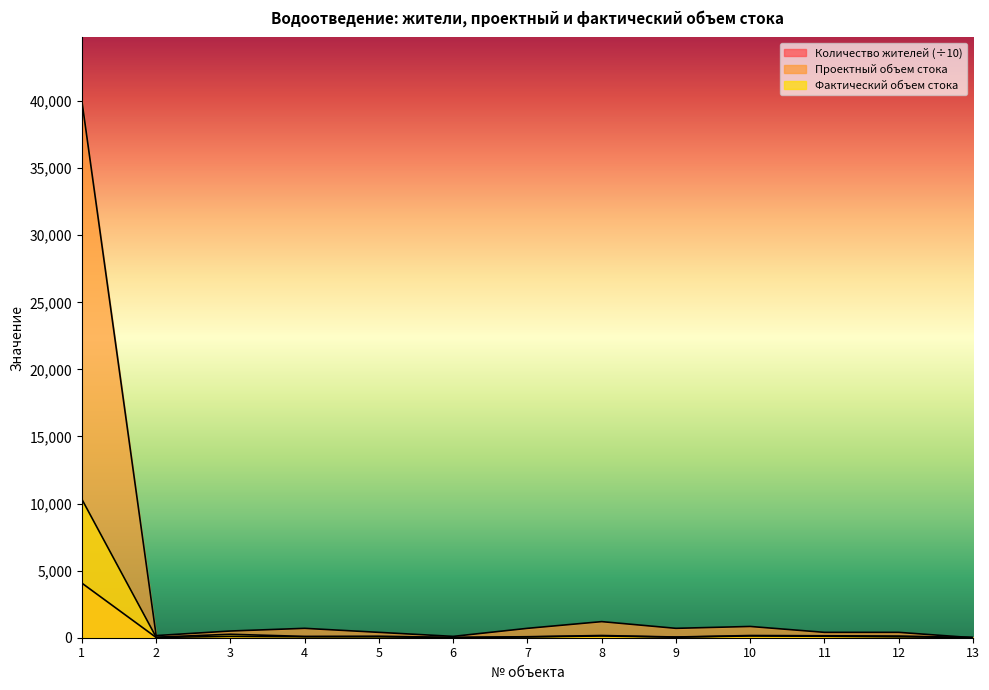

Which has a higher value, 13 or 2?

13